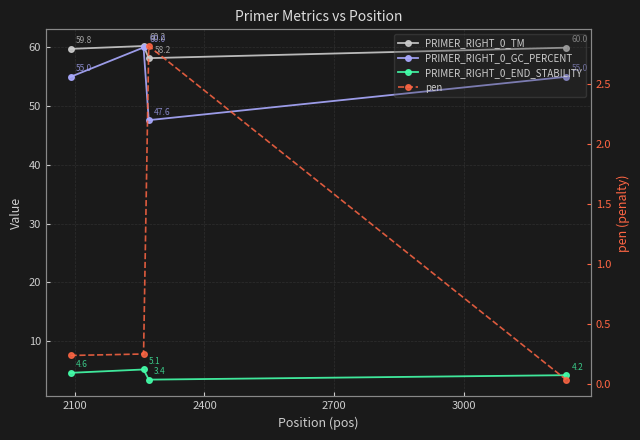

What is the average value of the pen series?

0.8